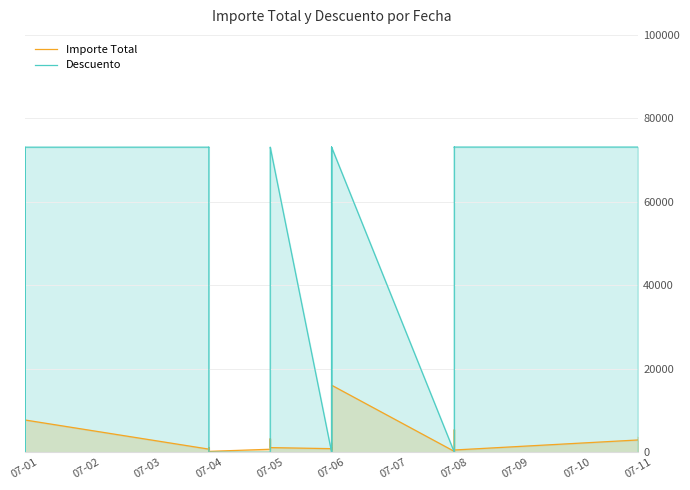

The Descuento series shows 39900 at 07-06. True or false?

False